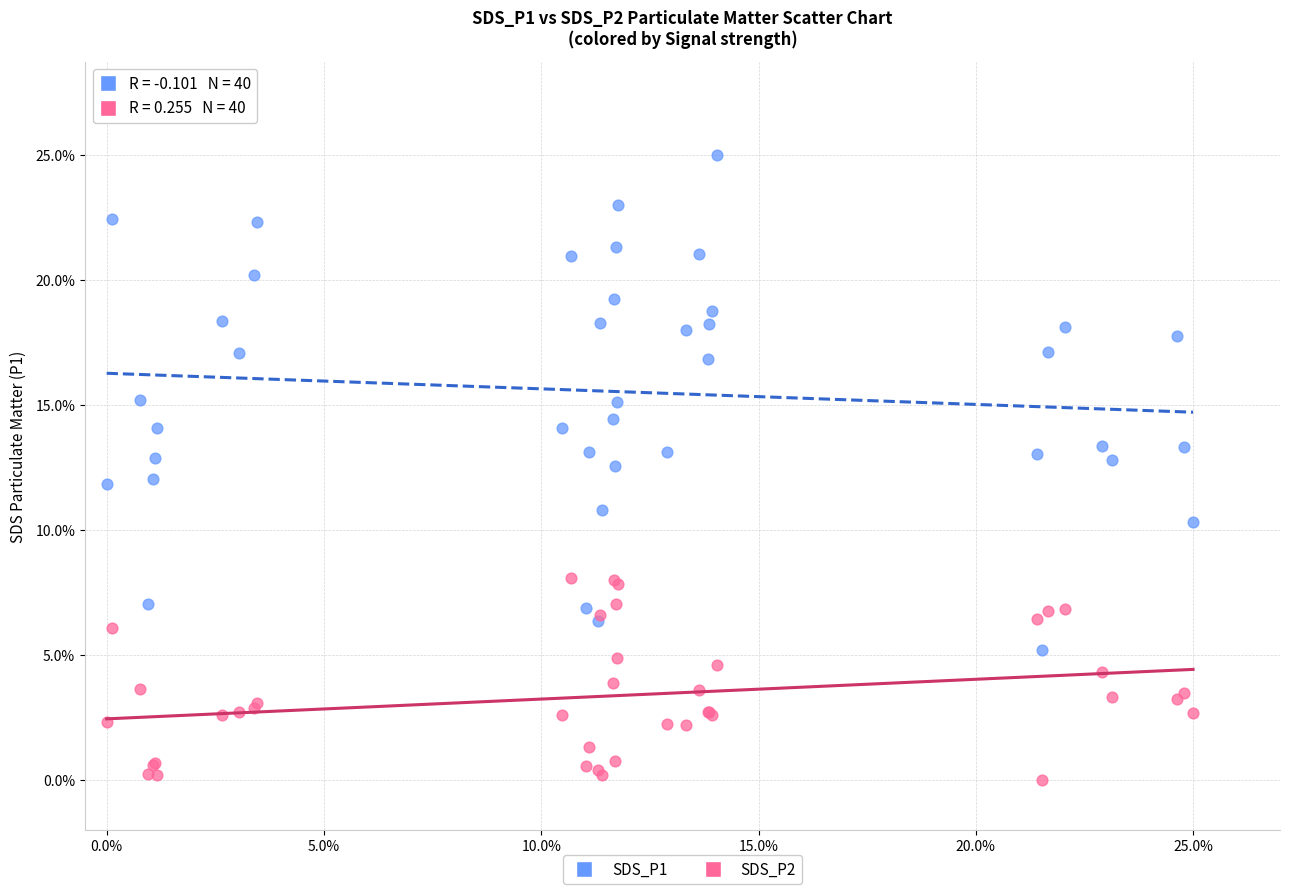

Which series reaches the minimum Y coordinate?

SDS_P2